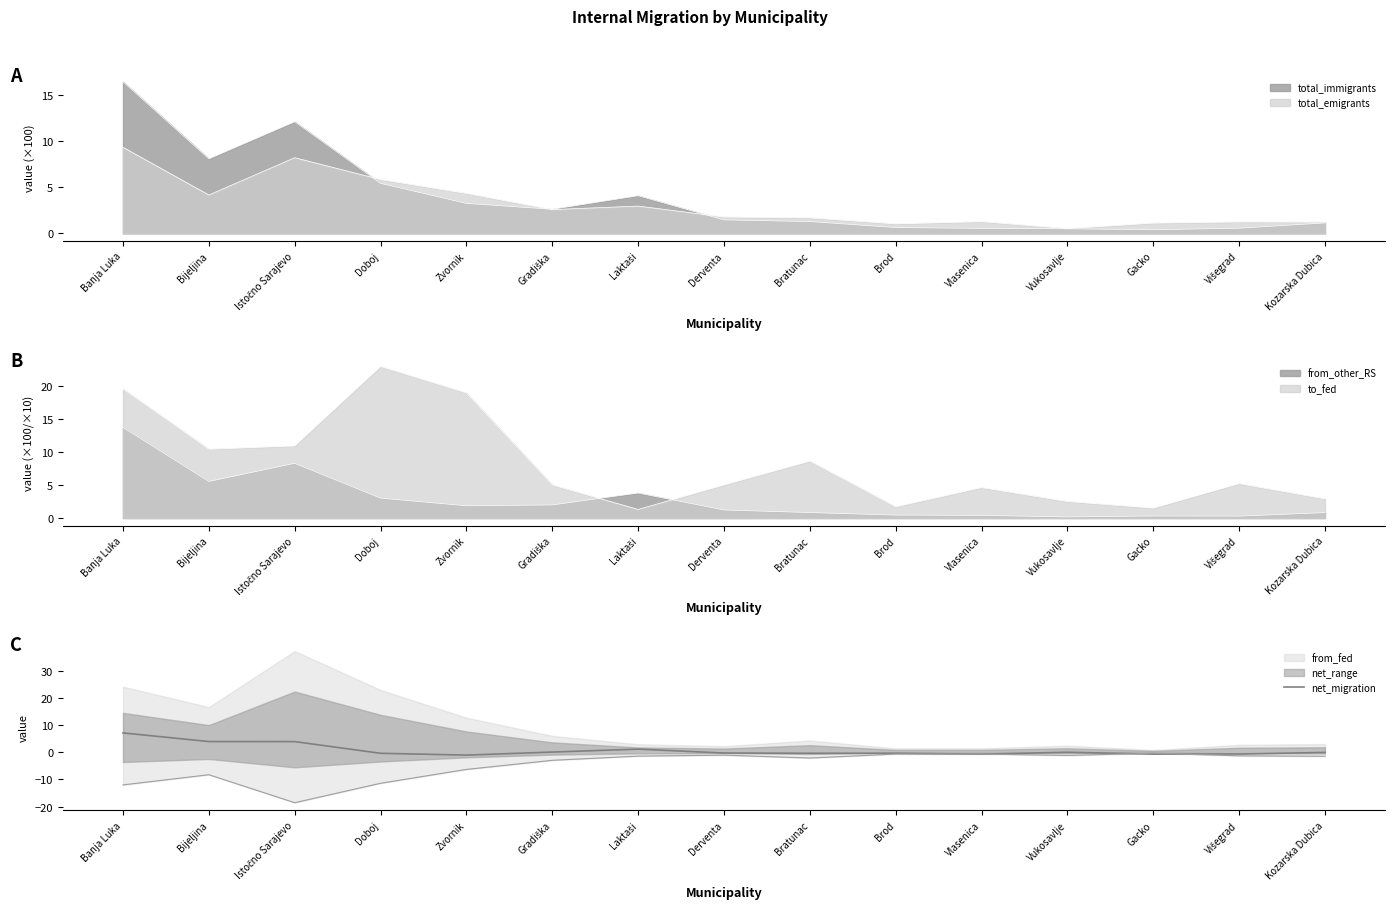

True or false: there are more than 1 points higher than both neighbors.

True